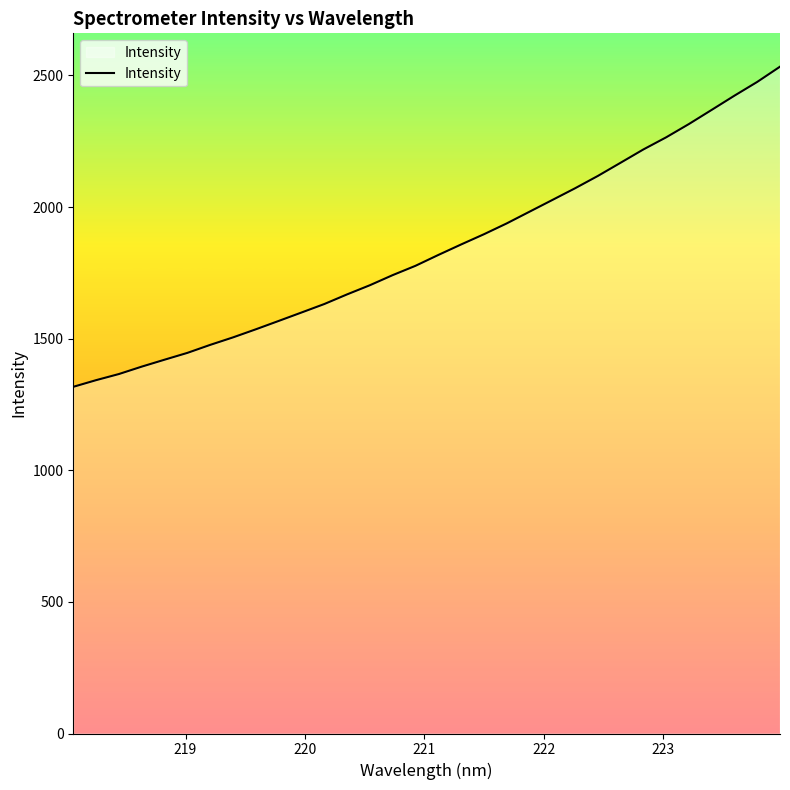

What is the difference between the maximum and minimum values?

1216.3